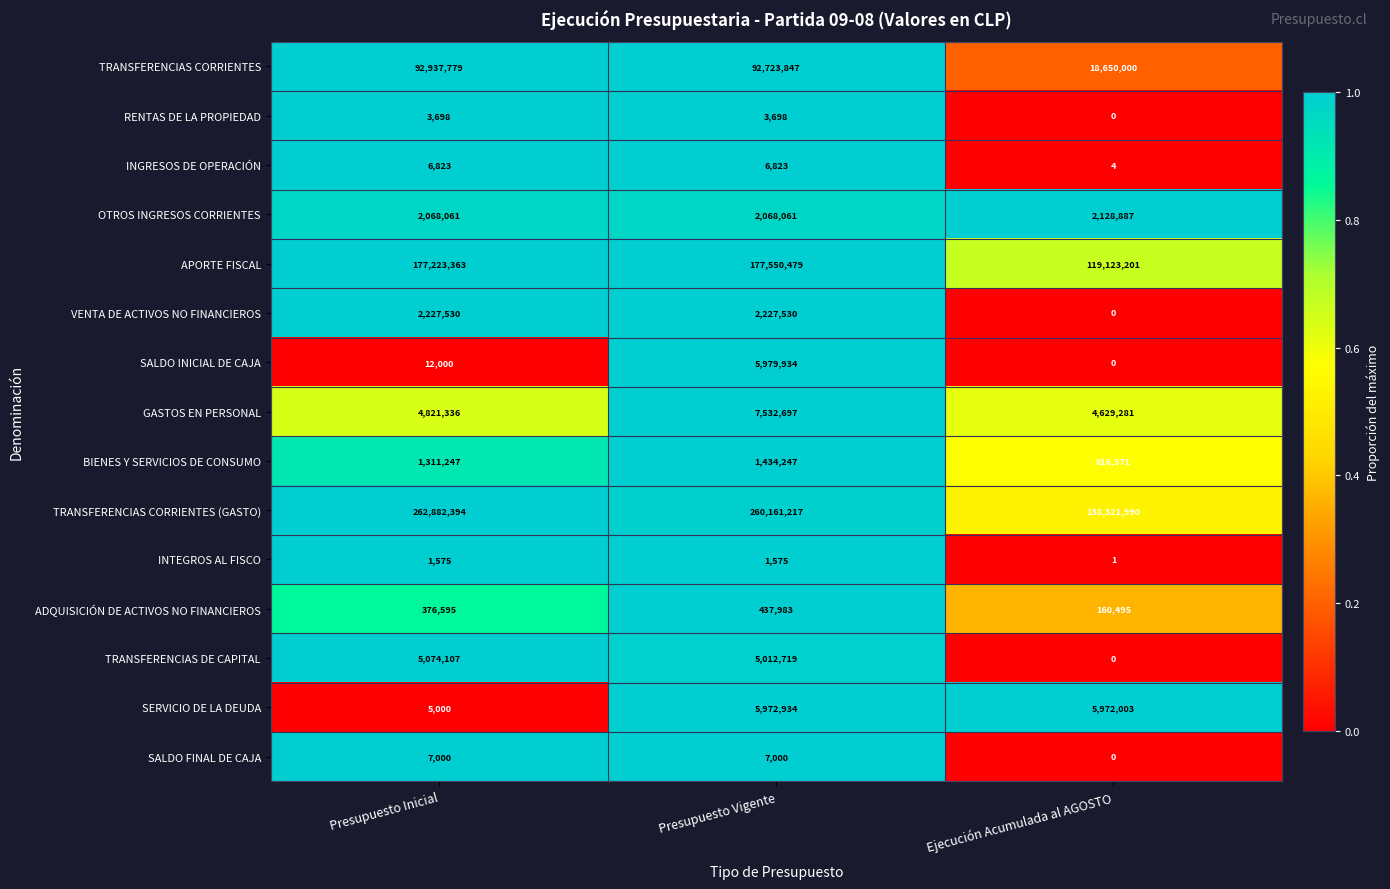

True or false: GASTOS EN PERSONAL has a value of 4821336 at Presupuesto Inicial.

True